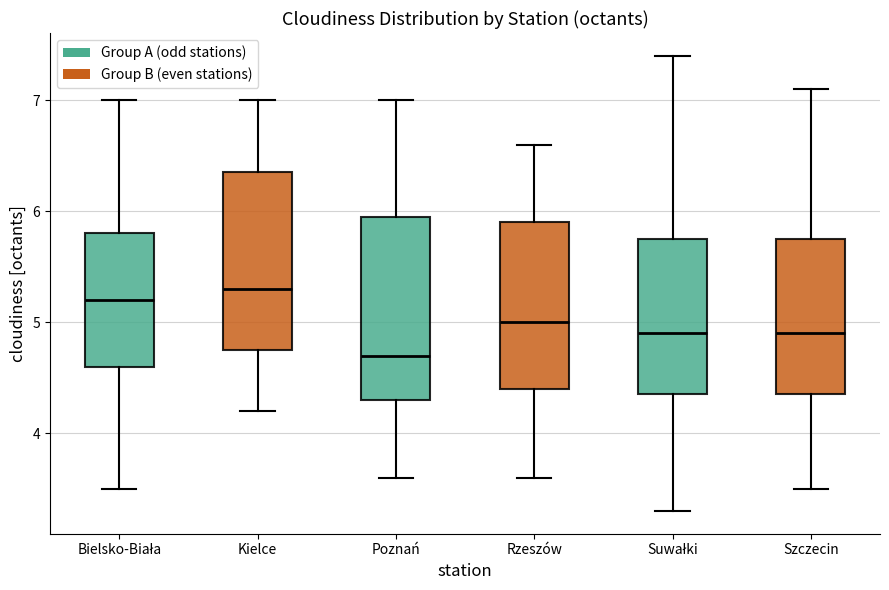

Which box's median line is the lowest?

Poznań